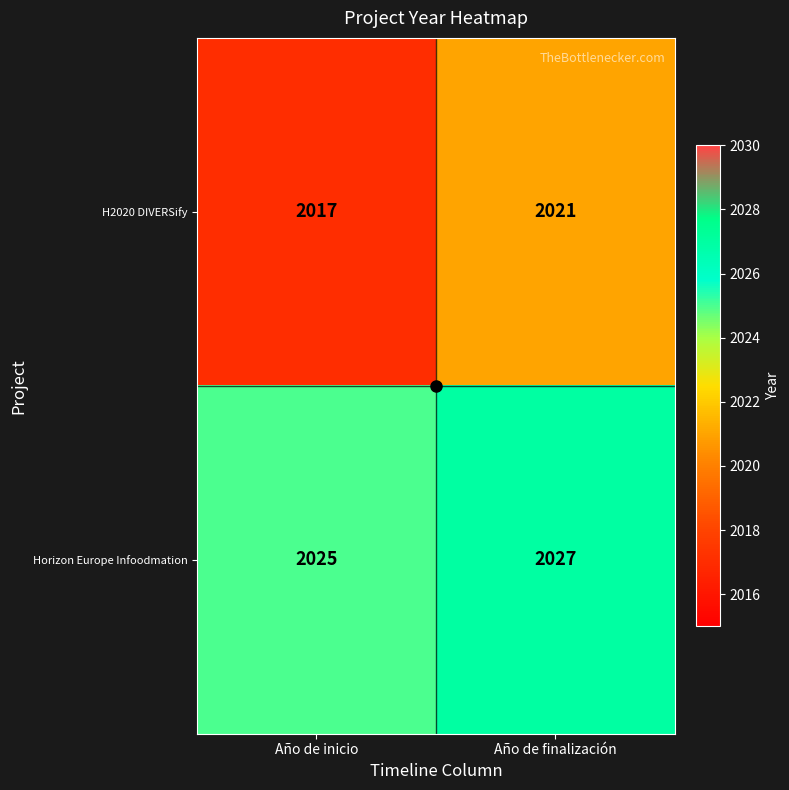

What is the difference between the maximum and minimum values in the H2020 DIVERSify series?

4